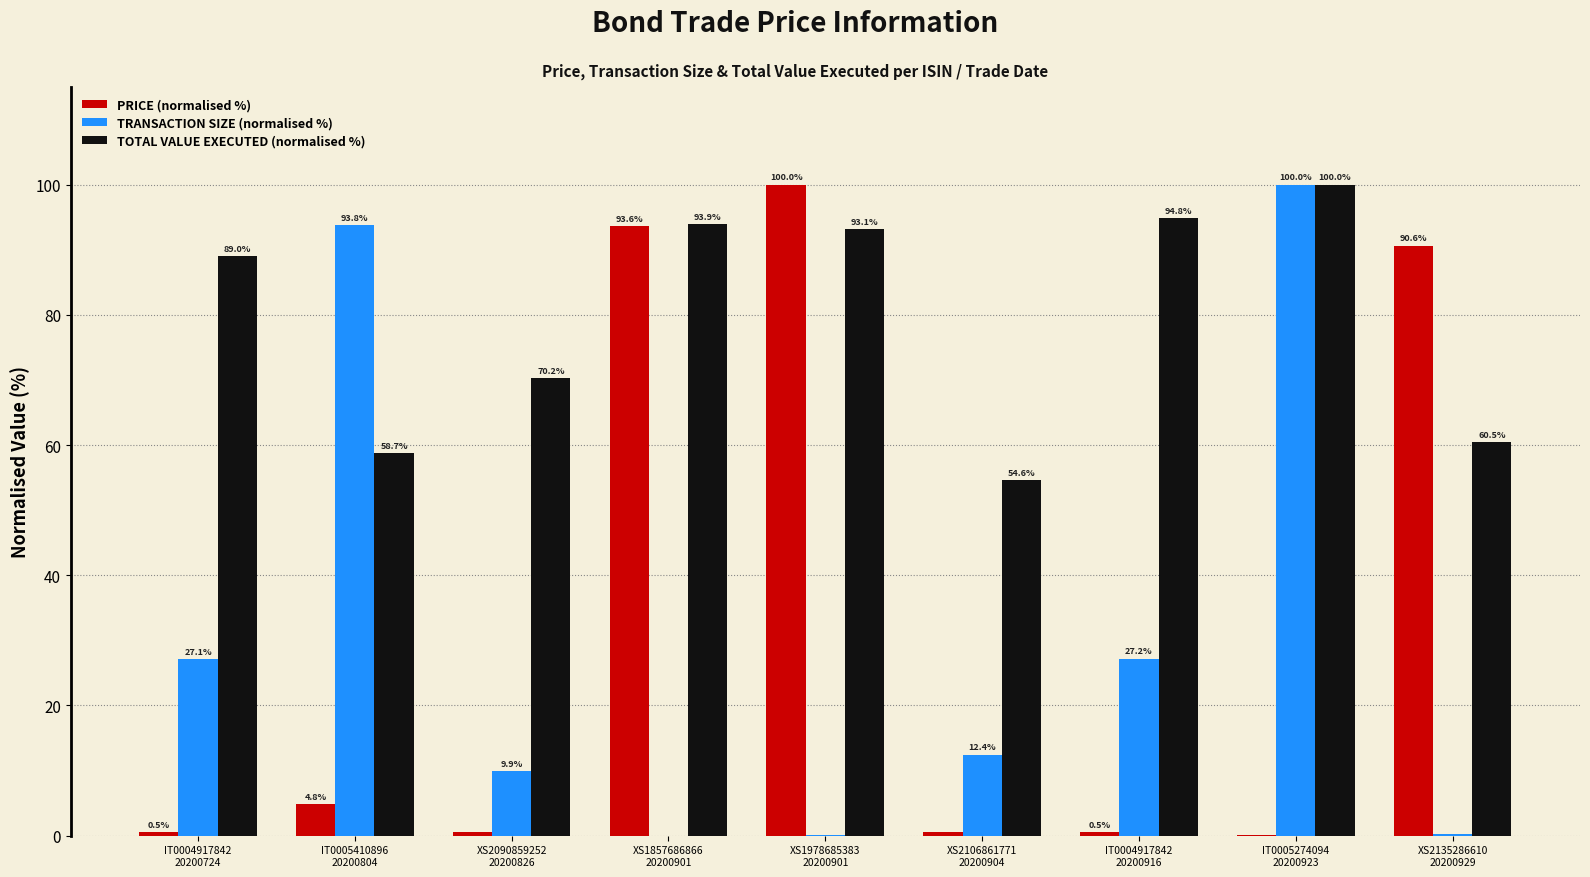

Which series has the largest total across all categories?

TOTAL VALUE EXECUTED (normalised %)